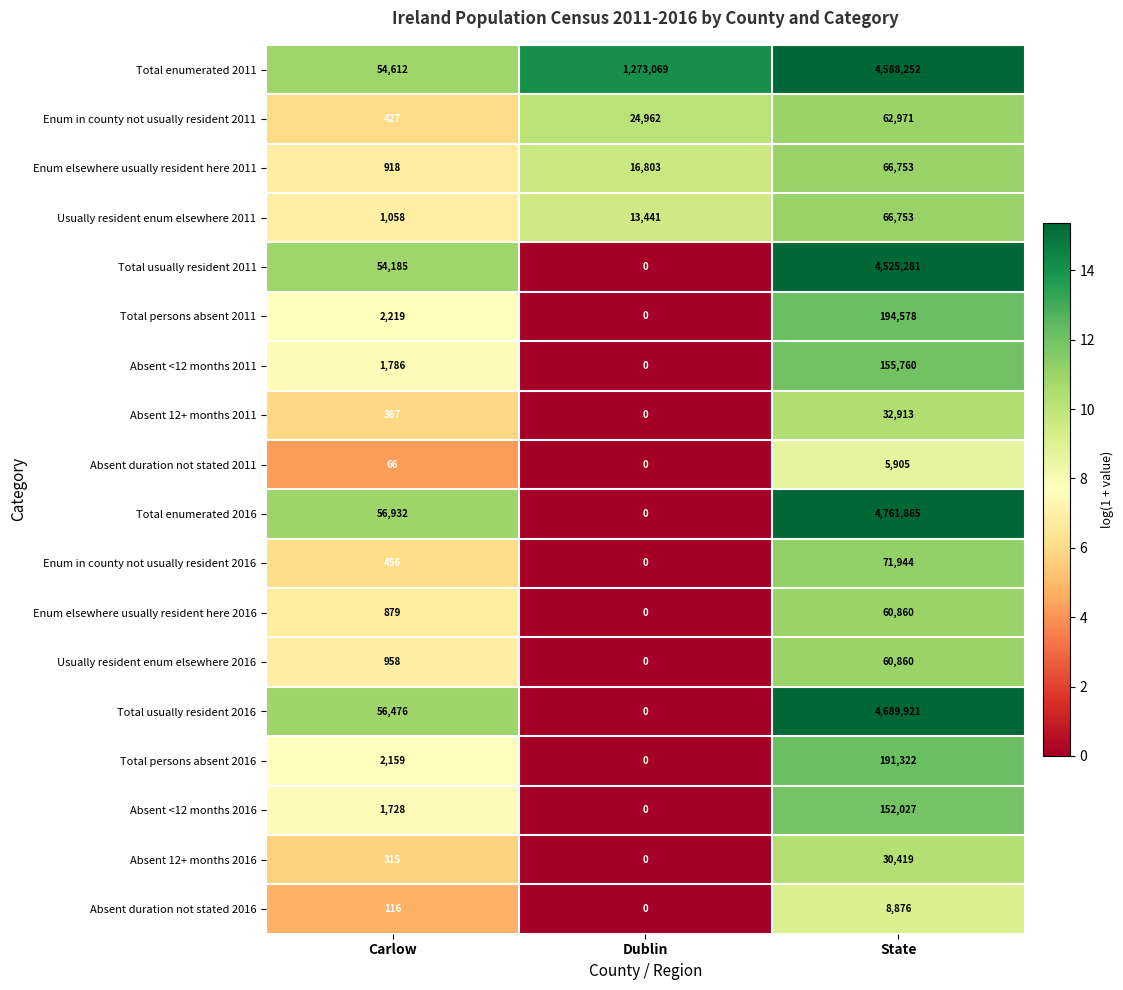

What is the total value across all series at Carlow?

235657